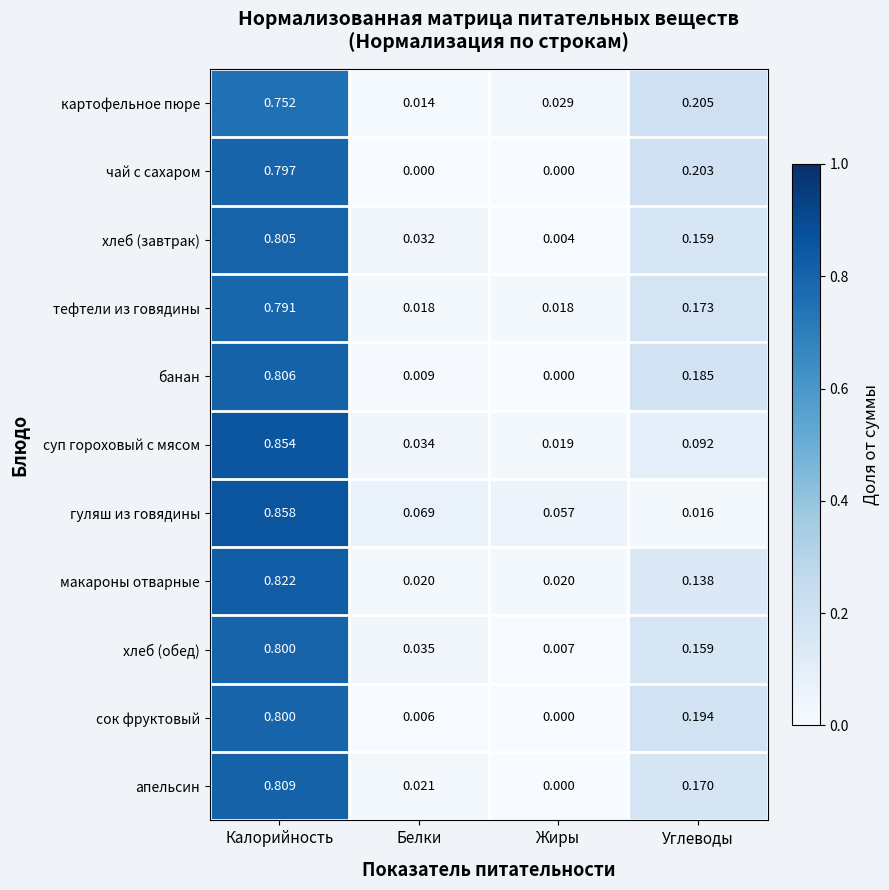

Which category has the highest value in the картофельное пюре series?

Калорийность